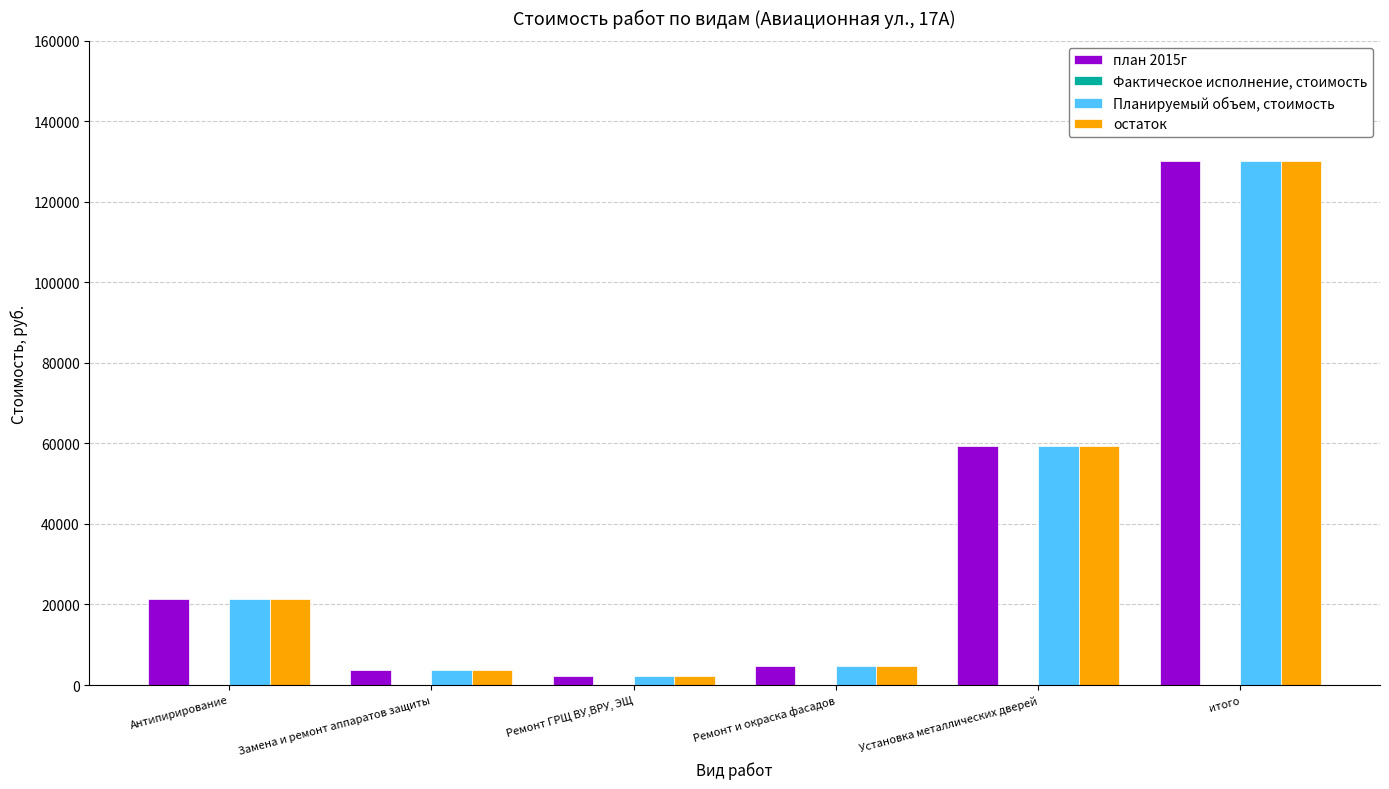

True or false: остаток has a value of 59309.8 at Установка металлических дверей.

True